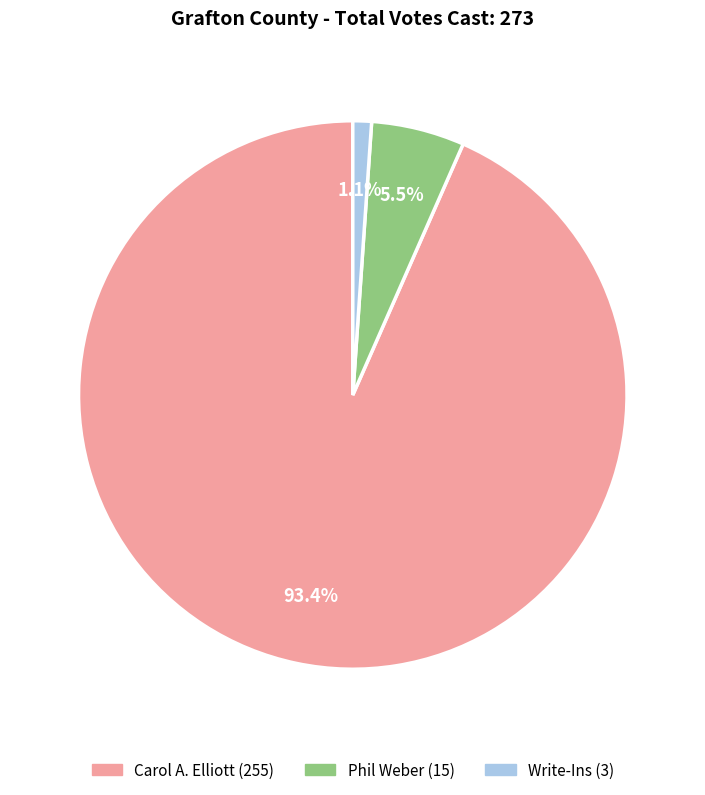

Count the number of slices in the pie.

3